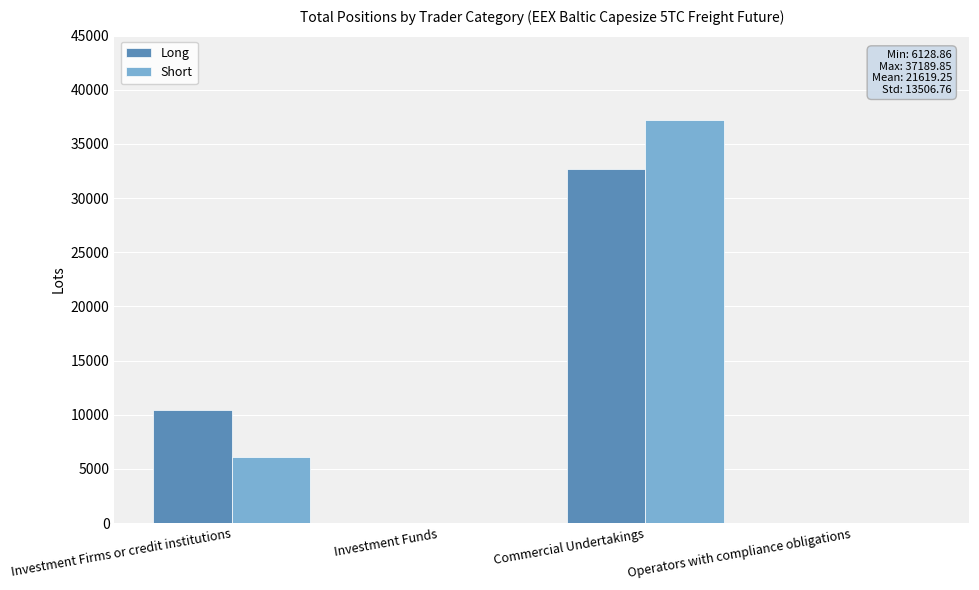

The value of Long at Operators with compliance obligations is 0.0. True or false?

True